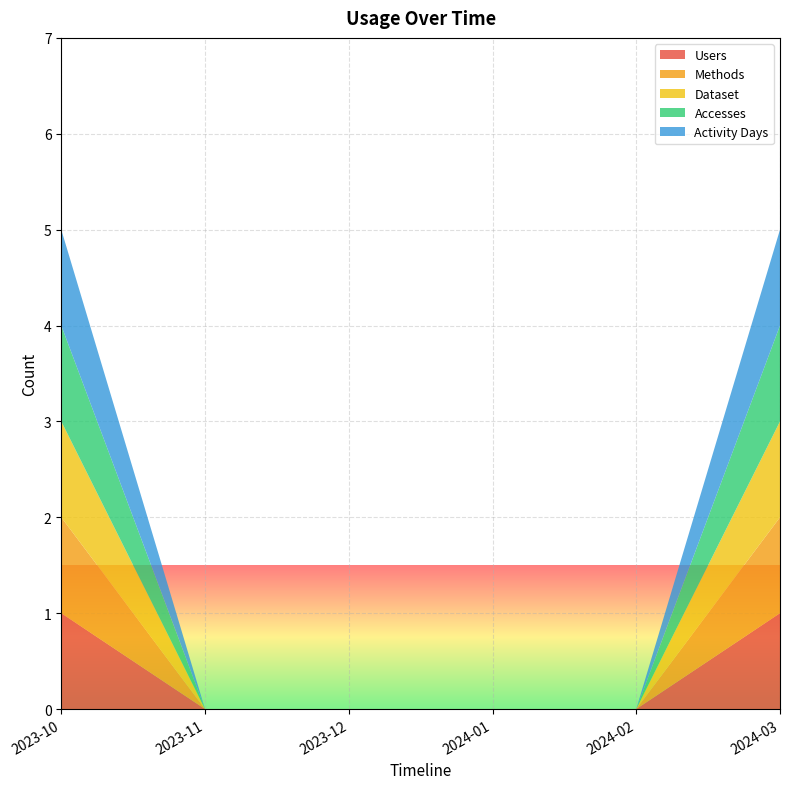

Reading right to left, what are all the values shown in this chart?

Users: 1	0	0	0	0	1
Methods: 1	0	0	0	0	1
Dataset: 1	0	0	0	0	1
Accesses: 1	0	0	0	0	1
Activity Days: 1	0	0	0	0	1